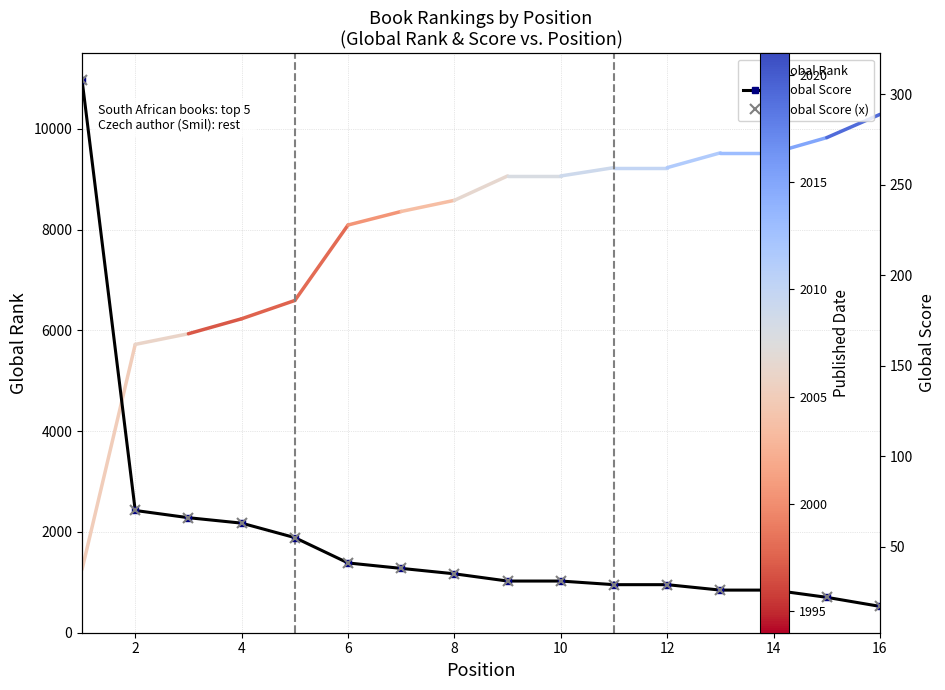

Is the value of Global Rank at 4 greater than the value of Global Score (x) at 6?

Yes